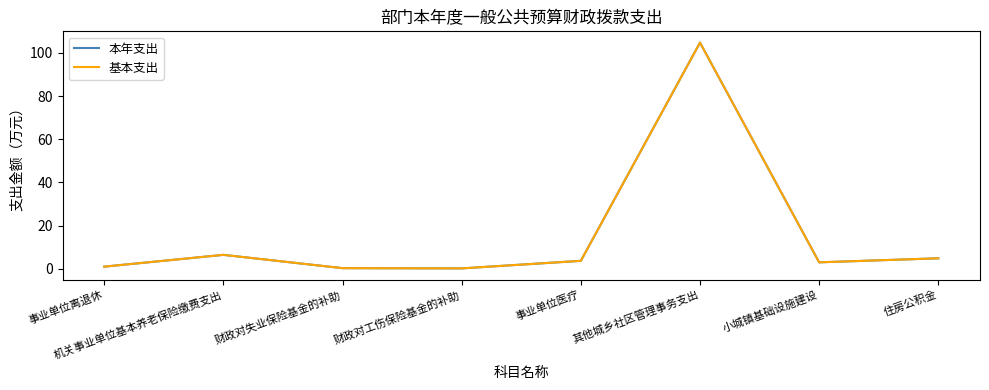

Between 住房公积金 and 事业单位医疗, which is larger?

住房公积金